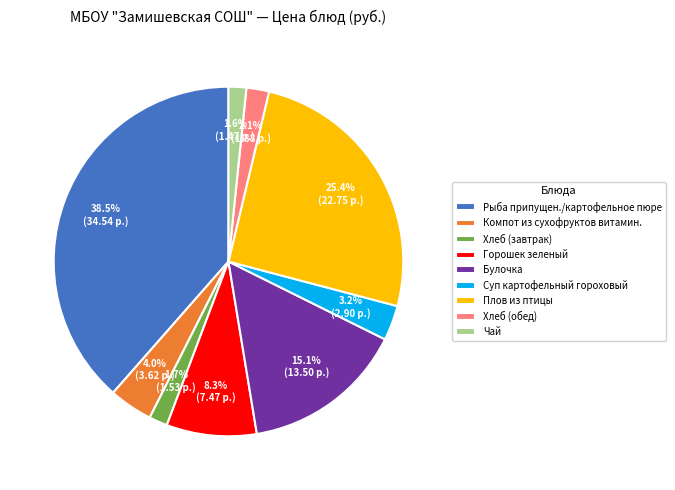

How many slices are in this pie chart?

9